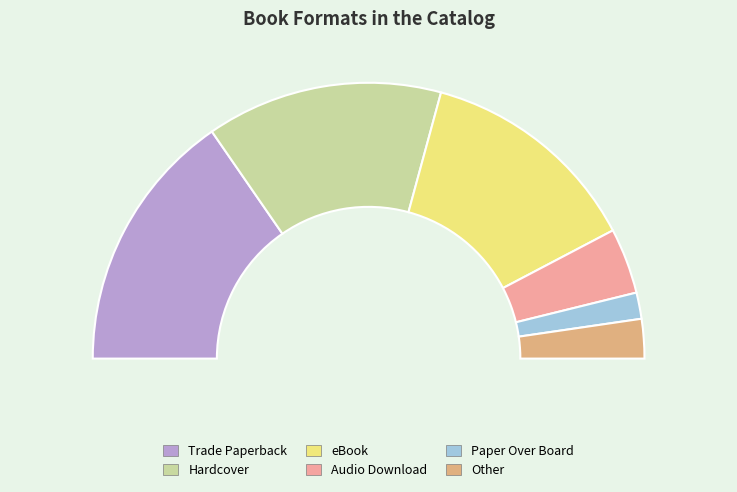

To the nearest percent, what is the combined percentage of Other and Trade Paperback?

35%